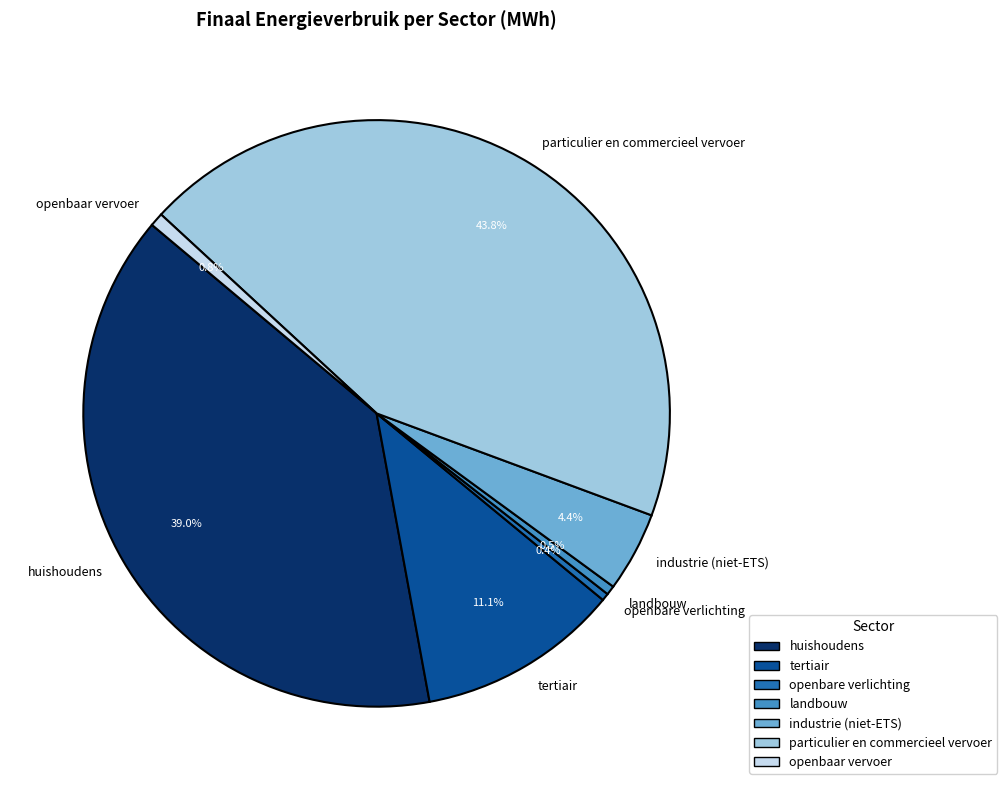

The landbouw slice represents 11% of the pie. True or false?

False